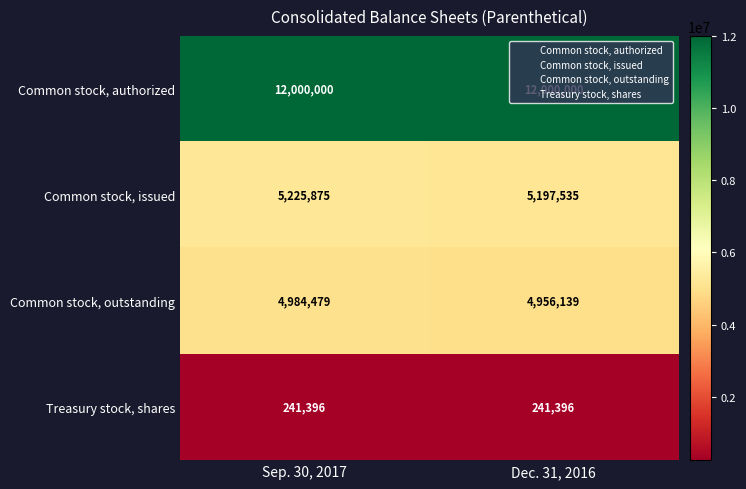

What value does the Common stock, authorized series have at Sep. 30, 2017?

12000000